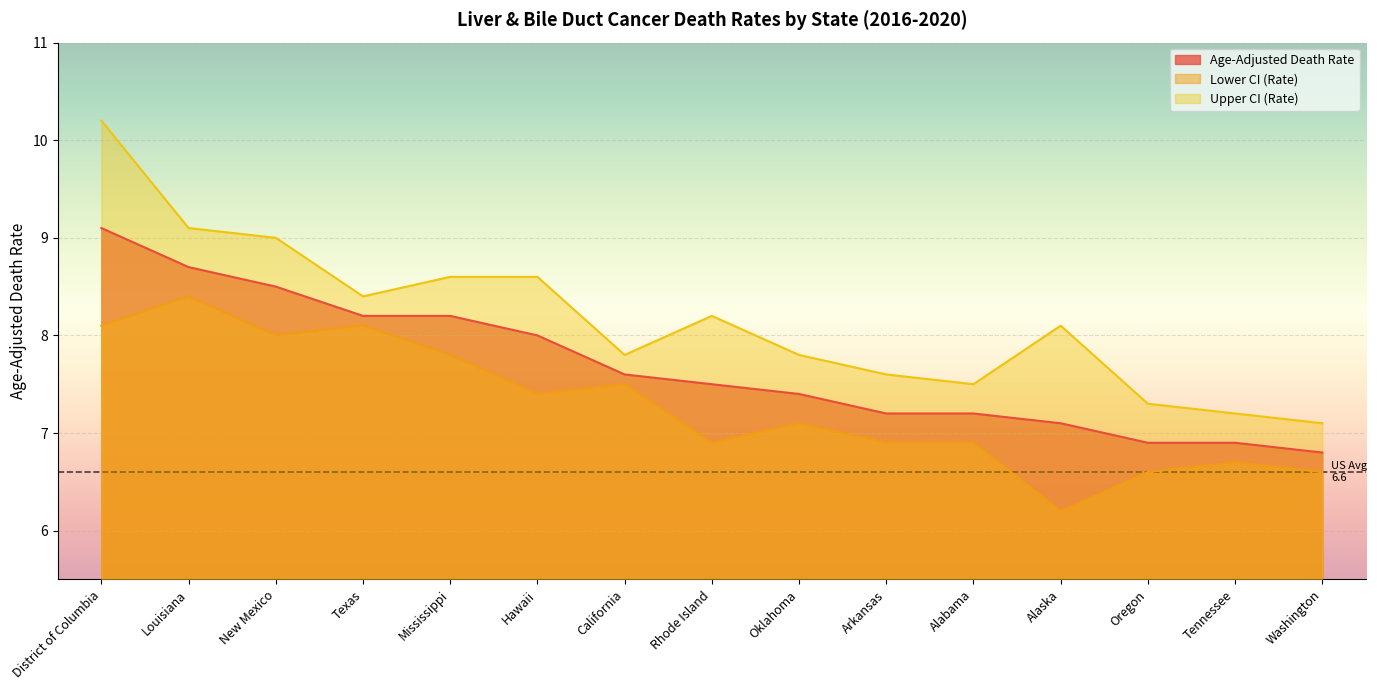

What is the label of the 5th point from the left?

Mississippi